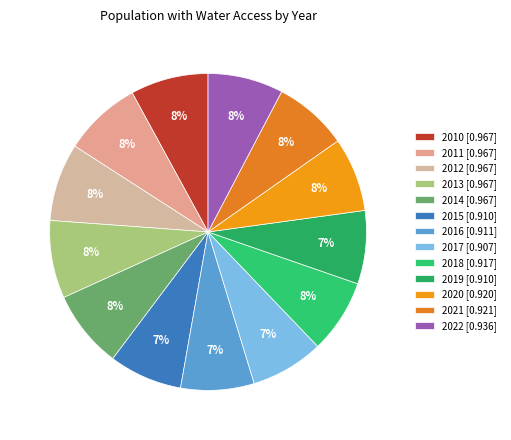

To the nearest percent, what is the combined percentage of 2016 and 2018?

15%